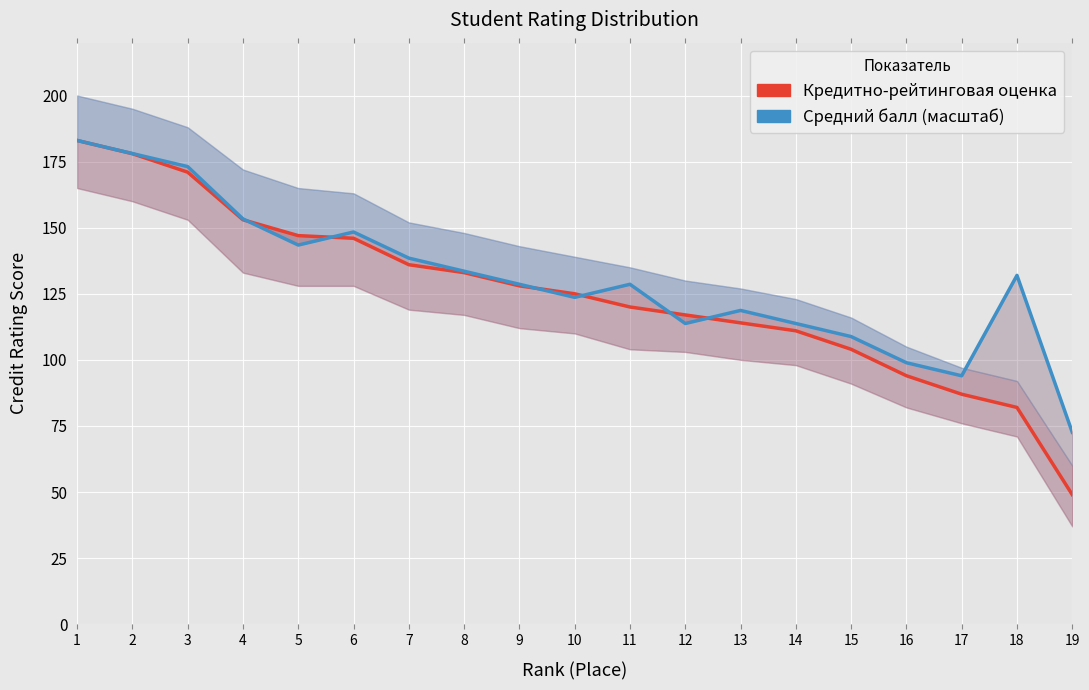

Between 17 and 5, which is larger?

5